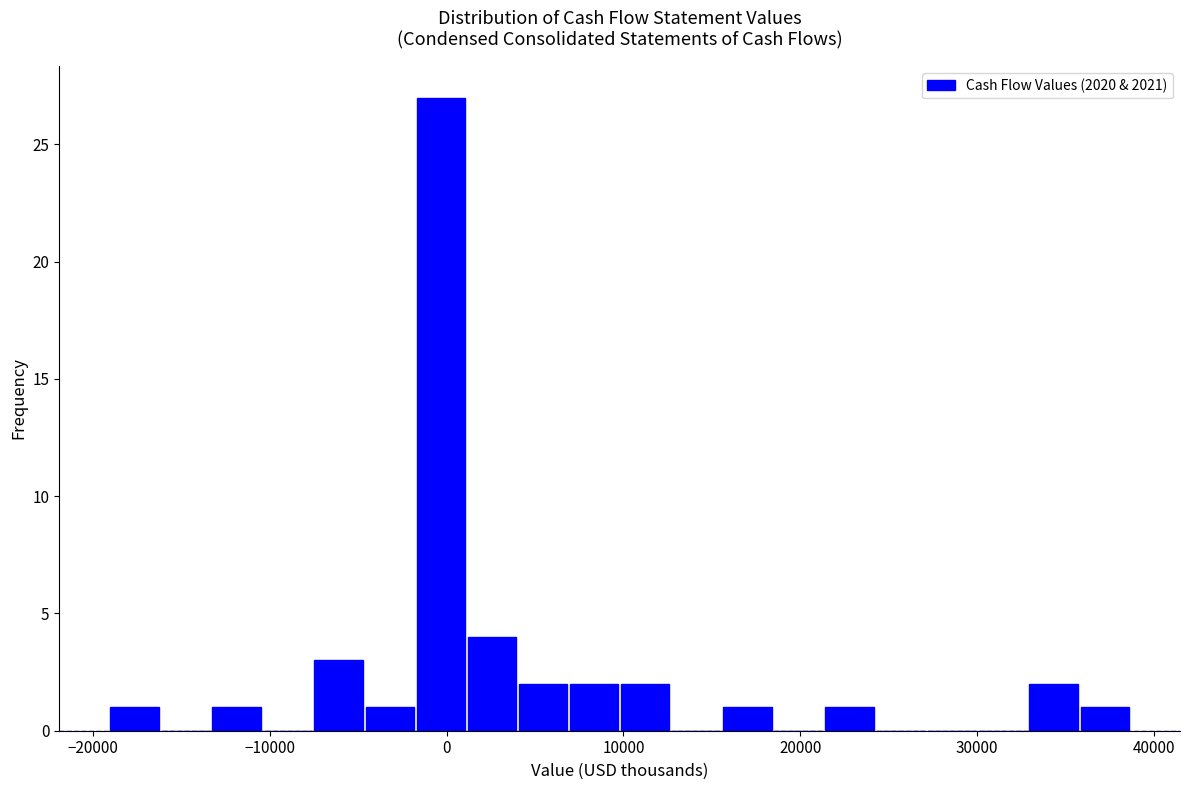

Around what value on the x-axis is the tallest bar? Give the approximate position of its centre, as read against the axis.

0